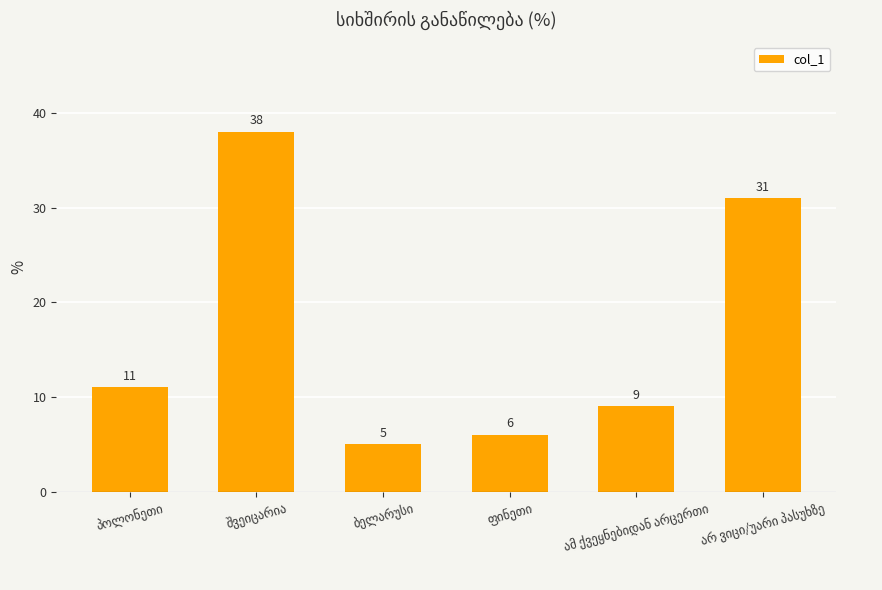

What is the difference between the maximum and second lowest values?

32